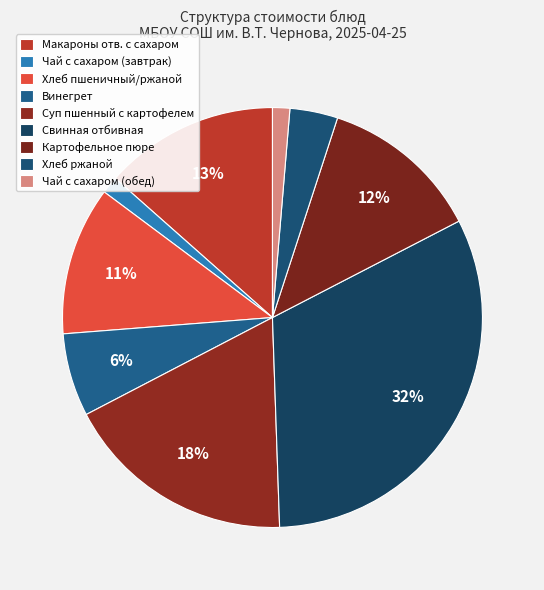

How many slices are in this pie chart?

9